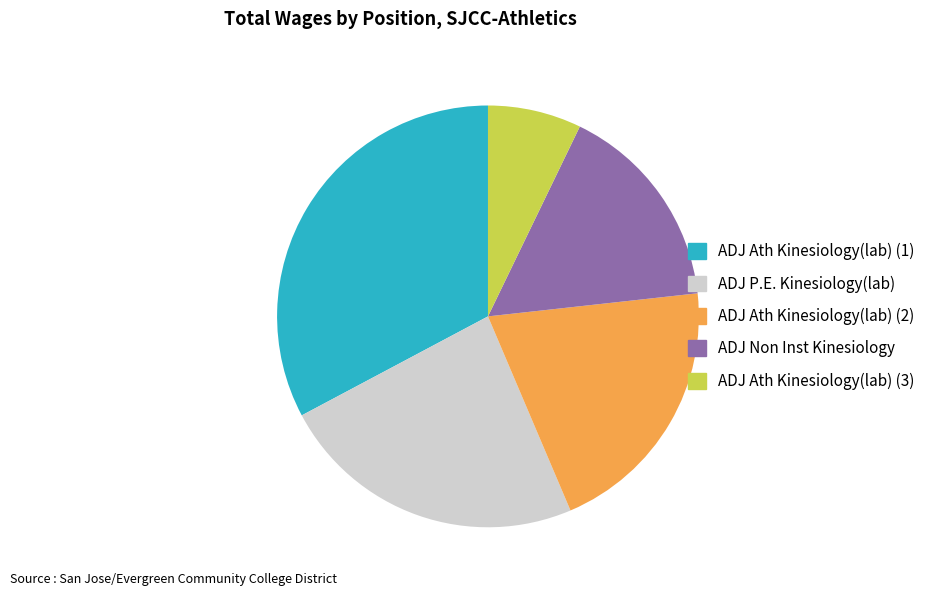

Is there a majority slice in this chart?

No